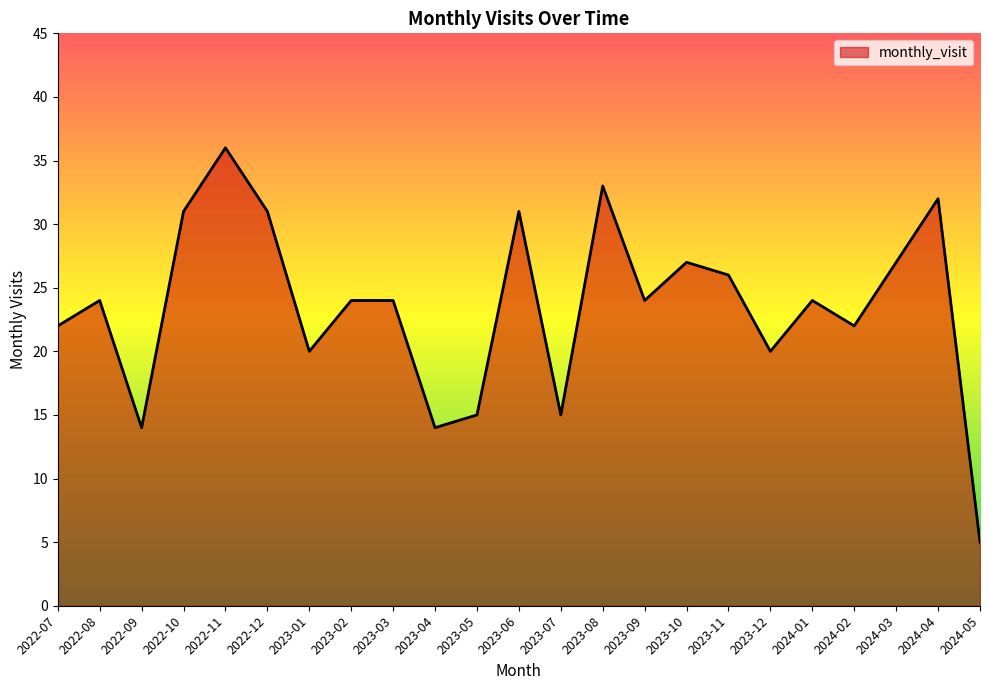

Which has a higher value, 2024-02 or 2023-01?

2024-02